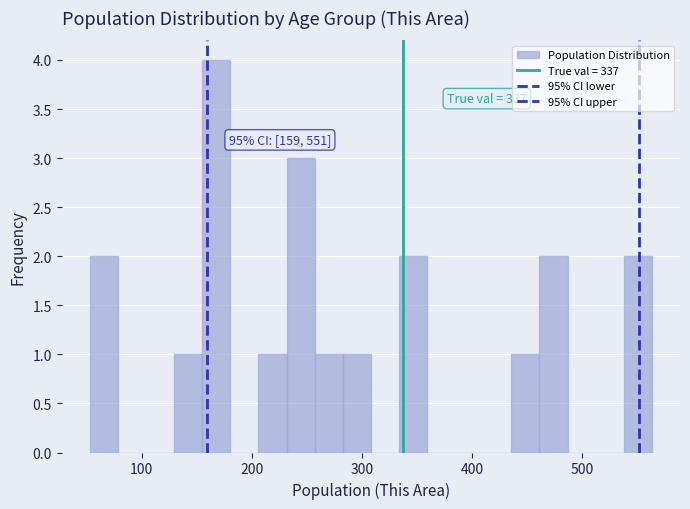

Read against the x-axis, roughly where is the centre of the tallest bar?

170